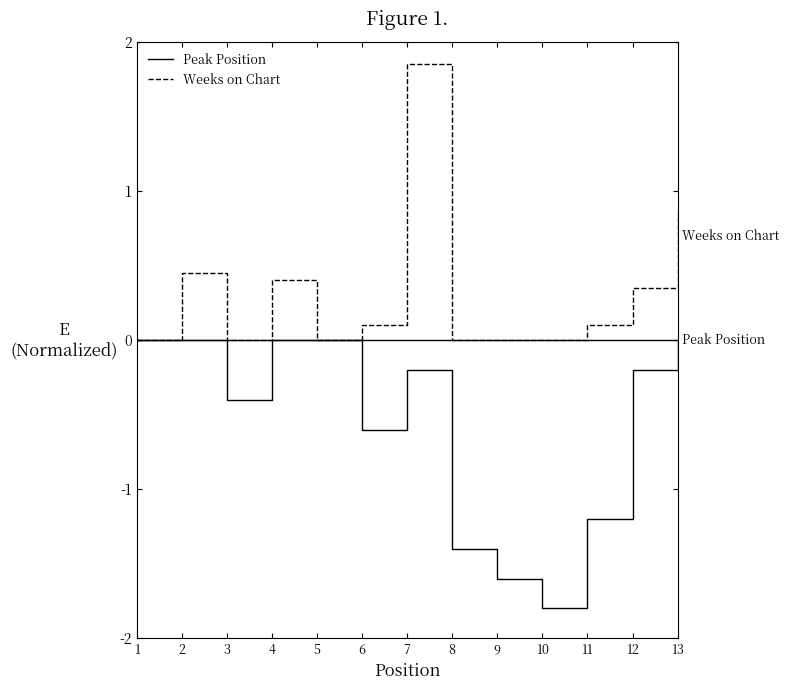

Is the value of Peak Position at 12 greater than the value of Weeks on Chart at 5?

No